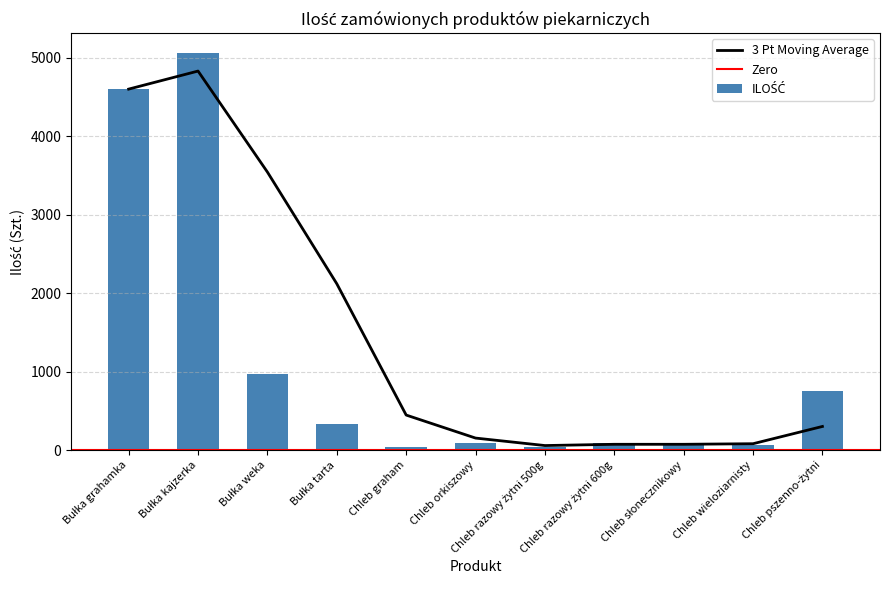

Which label corresponds to the smallest value in the chart?

Chleb graham